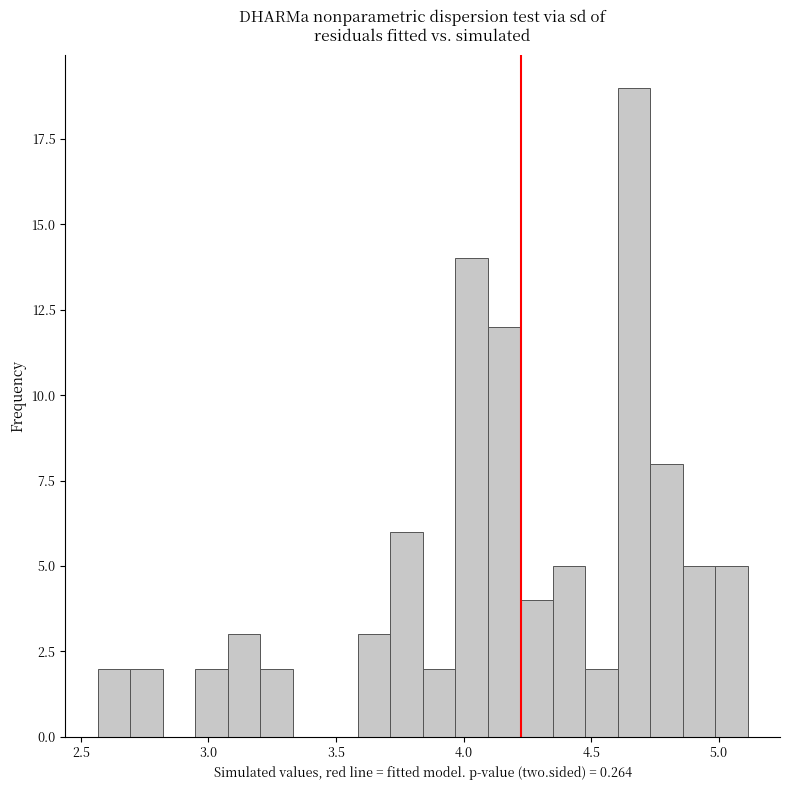

Read against the x-axis, roughly where is the centre of the tallest bar?

4.65